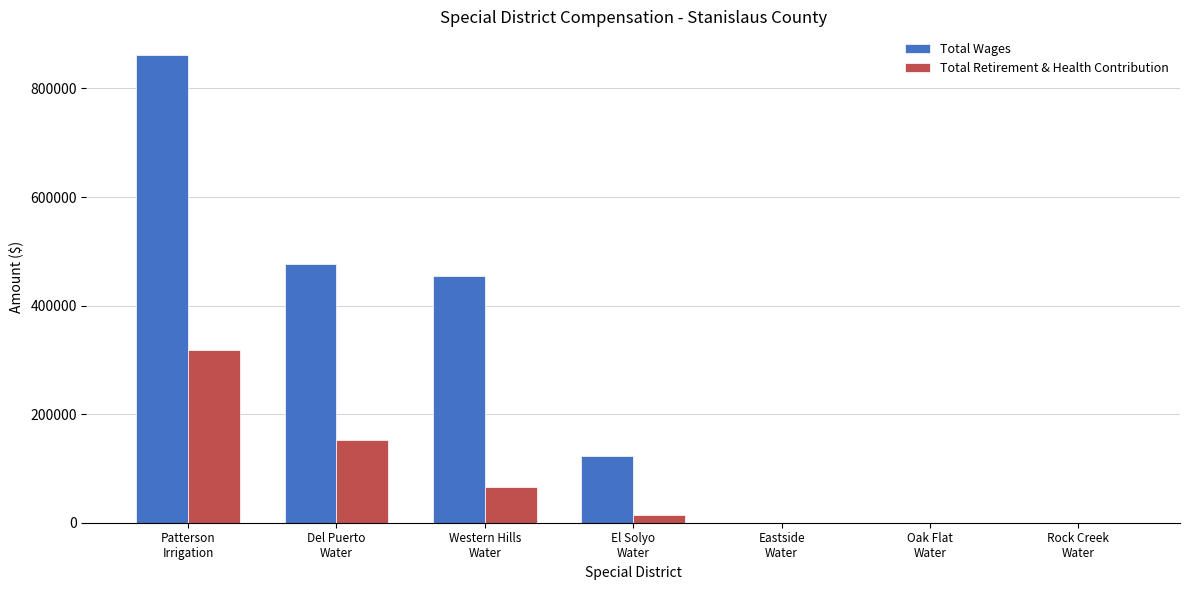

How many data points does each series have?

7